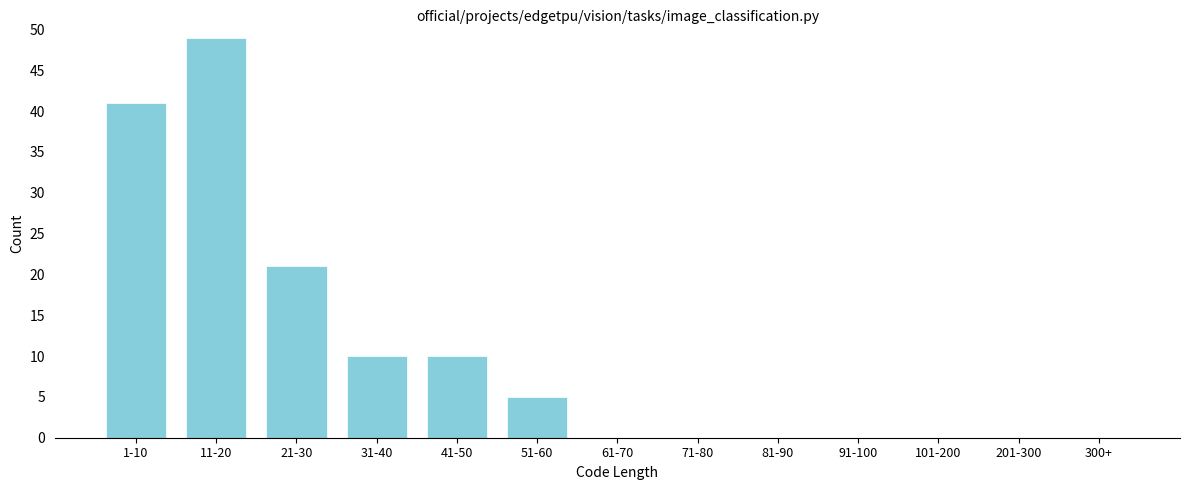

Reading left to right, what are all the values shown in this chart?

1-10=41	11-20=49	21-30=21	31-40=10	41-50=10	51-60=5	61-70=0	71-80=0	81-90=0	91-100=0	101-200=0	201-300=0	300+=0